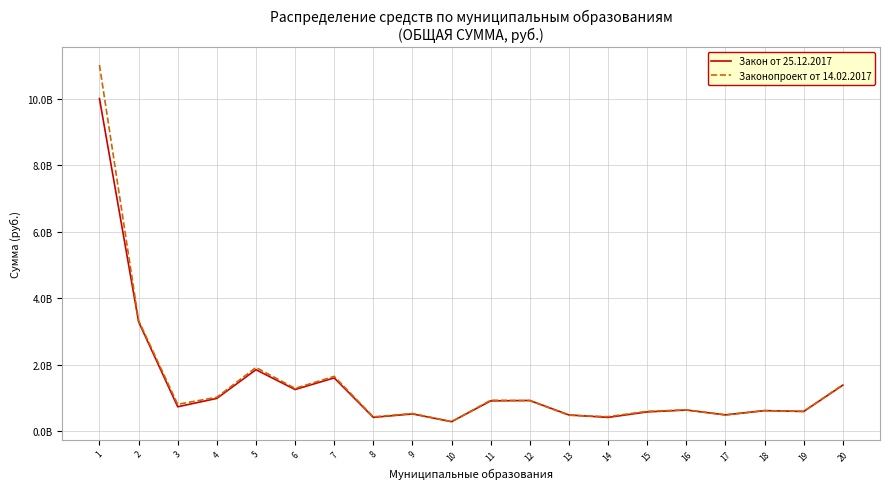

What is the minimum value for Закон от 25.12.2017?

282711993